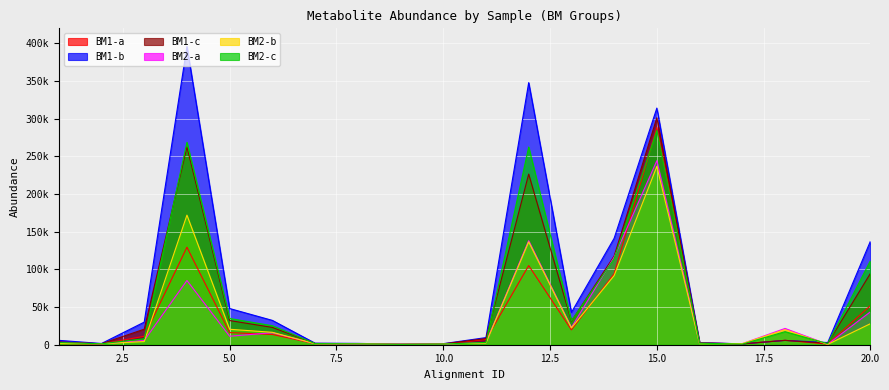

Reading left to right, what are all the values shown in this chart?

BM1-a: 1=1656.1	2=958.8	3=11233.6	4=129469.4	5=16119.8	6=13606.9	7=1336.0	8=1174.1	9=580.1	10=908.8	11=6940.6	12=105073.9	13=19753.2	14=94155.6	15=288423.3	16=2135.4	17=1149.2	18=5848.9	19=823.1	20=51908.0
BM1-b: 1=5804.5	2=1636.7	3=30006.9	4=395857.8	5=48047.1	6=32307.5	7=2033.5	8=1766.4	9=702.6	10=1388.7	11=9468.8	12=347917.0	13=42851.2	14=141274.7	15=314154.9	16=2864.2	17=1110.3	18=5698.5	19=2908.1	20=137524.6
BM1-c: 1=3730.3	2=1297.7	3=20620.3	4=262663.6	5=32083.4	6=22957.2	7=1684.8	8=1470.2	9=641.3	10=1148.7	11=8204.7	12=226495.5	13=31302.2	14=117715.2	15=301289.1	16=2499.8	17=1129.8	18=5773.7	19=1865.6	20=94716.3
BM2-a: 1=2504.1	2=1252.9	3=5659.4	4=85266.4	5=11224.6	6=15947.8	7=1445.6	8=924.4	9=711.5	10=722.4	11=2805.9	12=138141.4	13=22916.5	14=116216.9	15=244301.3	16=1840.6	17=1413.1	18=21611.0	19=586.7	20=43710.1
BM2-b: 1=1636.0	2=1295.1	3=4198.2	4=172066.6	5=20515.9	6=16484.0	7=1256.1	8=1270.9	9=632.2	10=986.1	11=2248.8	12=136550.9	13=22231.5	14=91727.2	15=236625.3	16=1439.8	17=1495.0	18=20020.9	19=451.1	20=27944.8
BM2-c: 1=2923.4	2=1226.2	3=7962.6	4=268638.6	5=34858.4	6=25191.0	7=1465.1	8=1083.1	9=527.2	10=825.4	11=3073.1	12=262408.6	13=31775.8	14=114312.8	15=284586.4	16=2074.6	17=783.2	18=17322.4	19=1401.1	20=111622.4